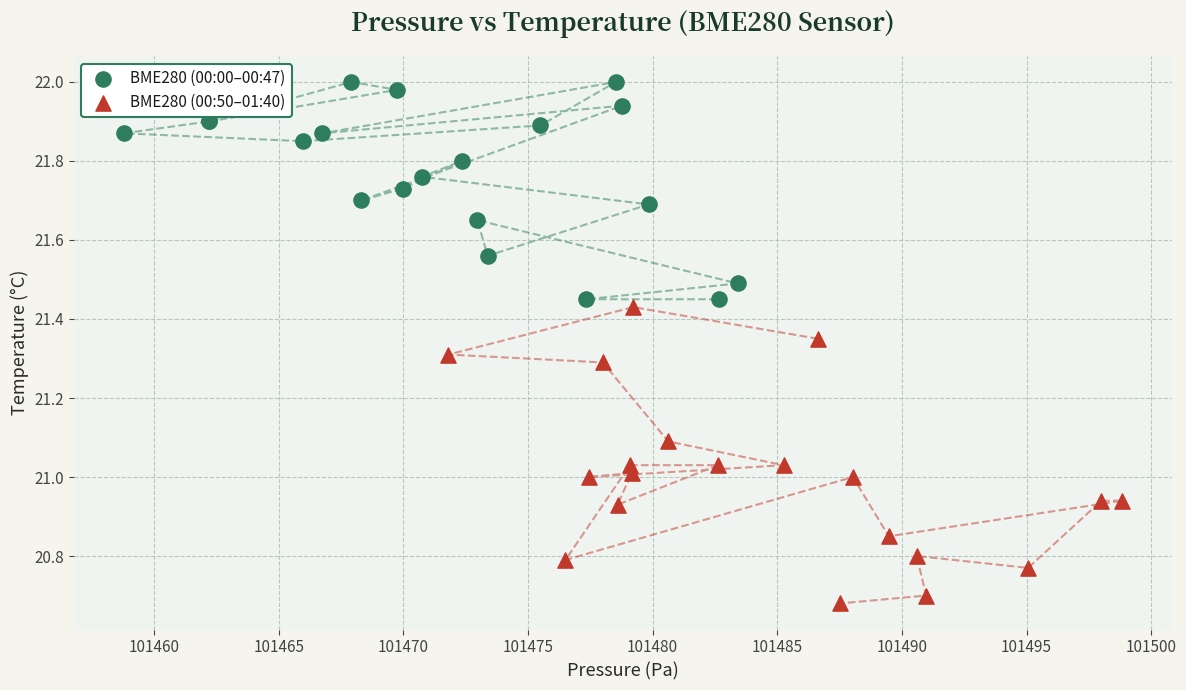

Which series contains the highest Y value?

BME280 (00:00–00:47)